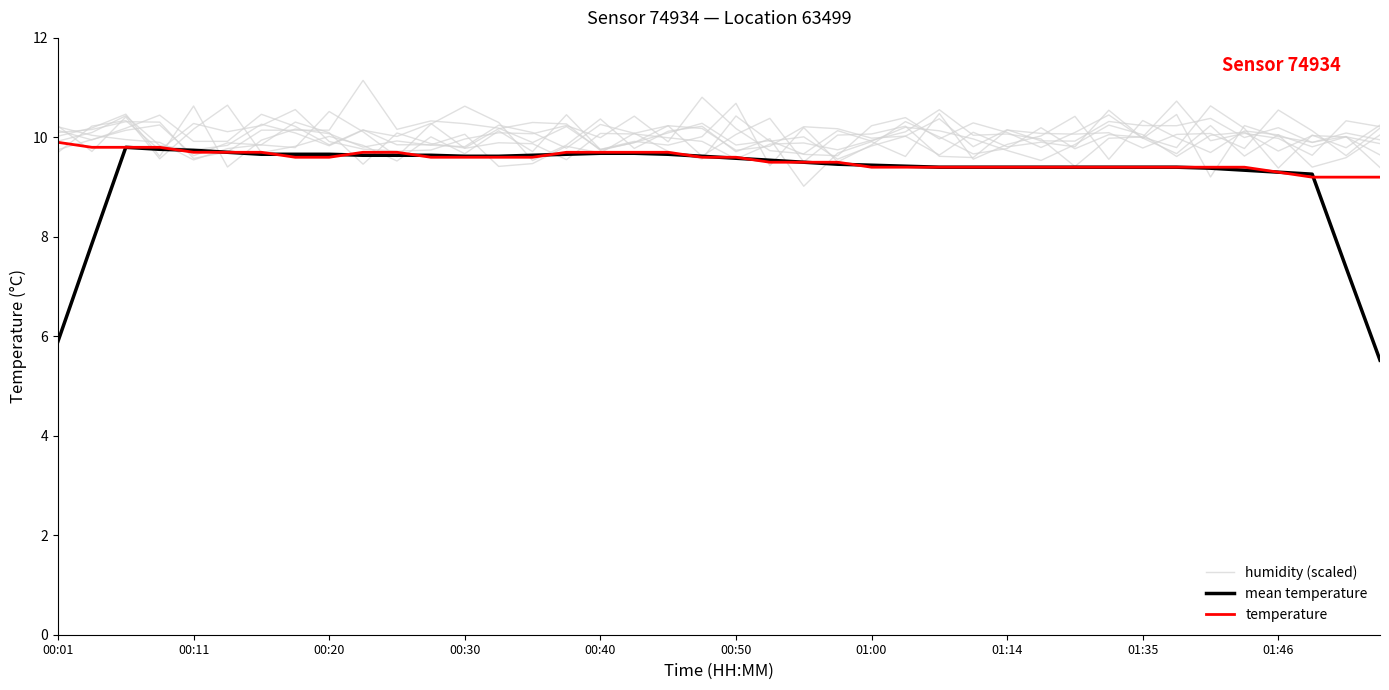

True or false: temperature and humidity (scaled) cross at least once.

True